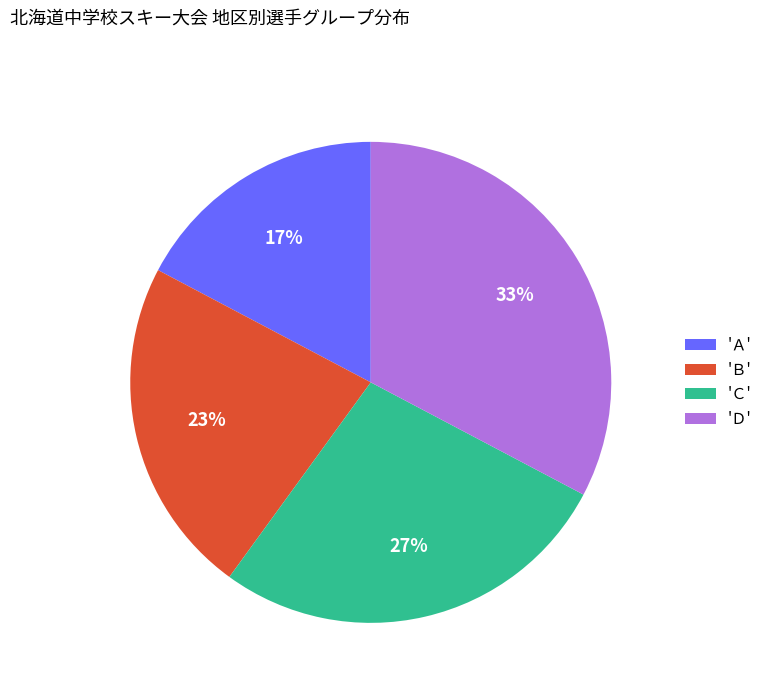

Is the sum of 'Ａ' and 'Ｃ' greater than half?

No